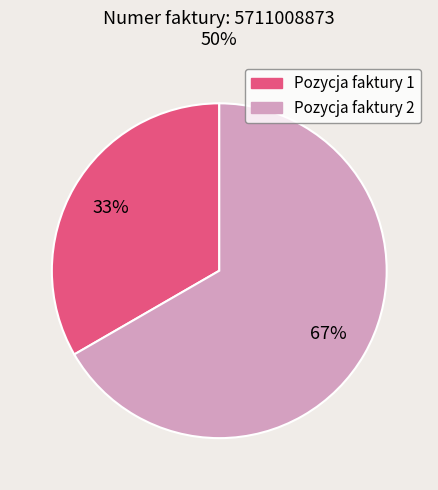

Does any single category account for the majority?

Yes